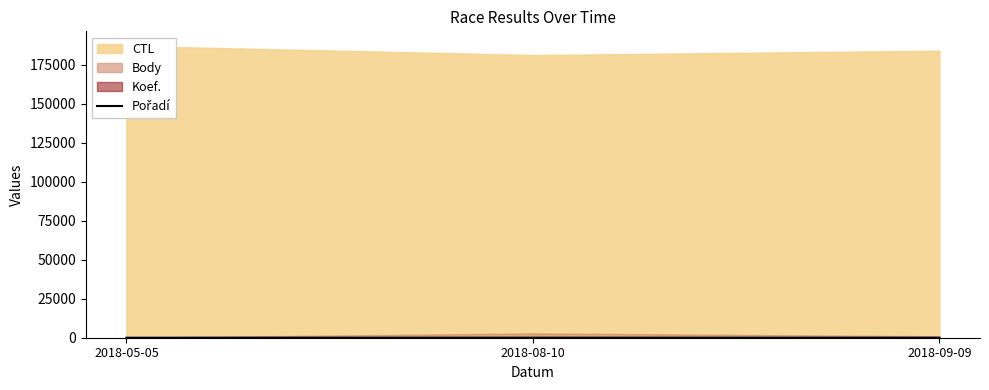

Count the values in the range 5 to 6.

3